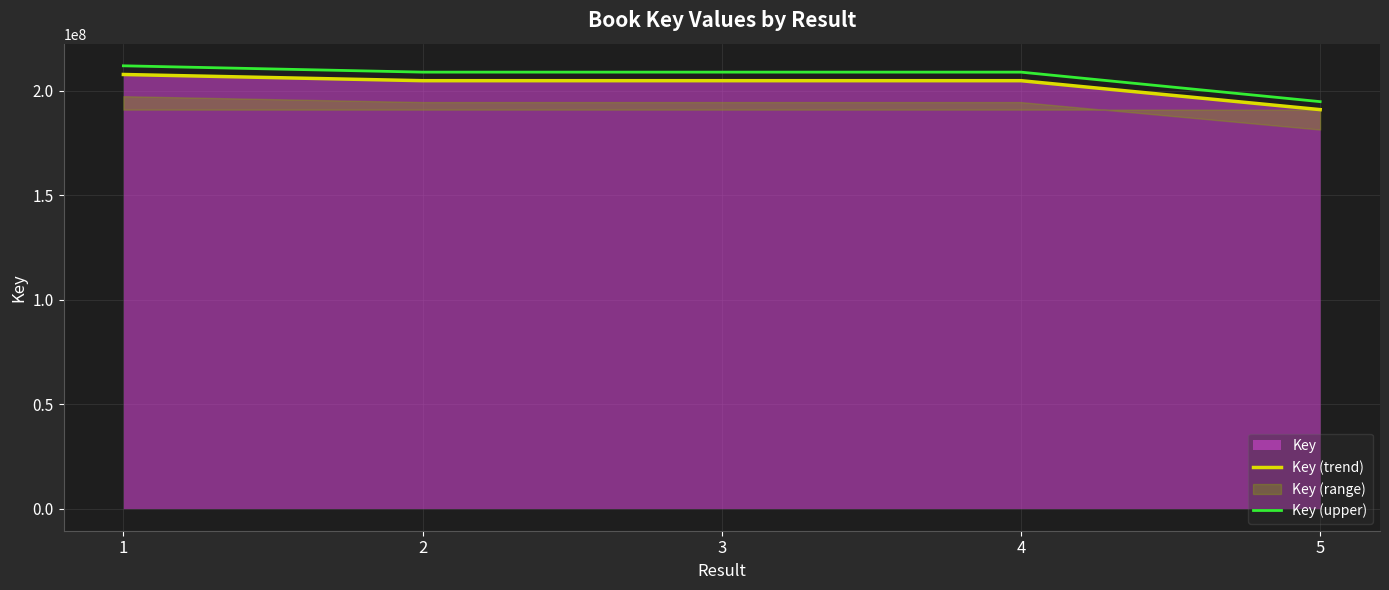

What value does the Key (upper) series have at 5?

194766270.5